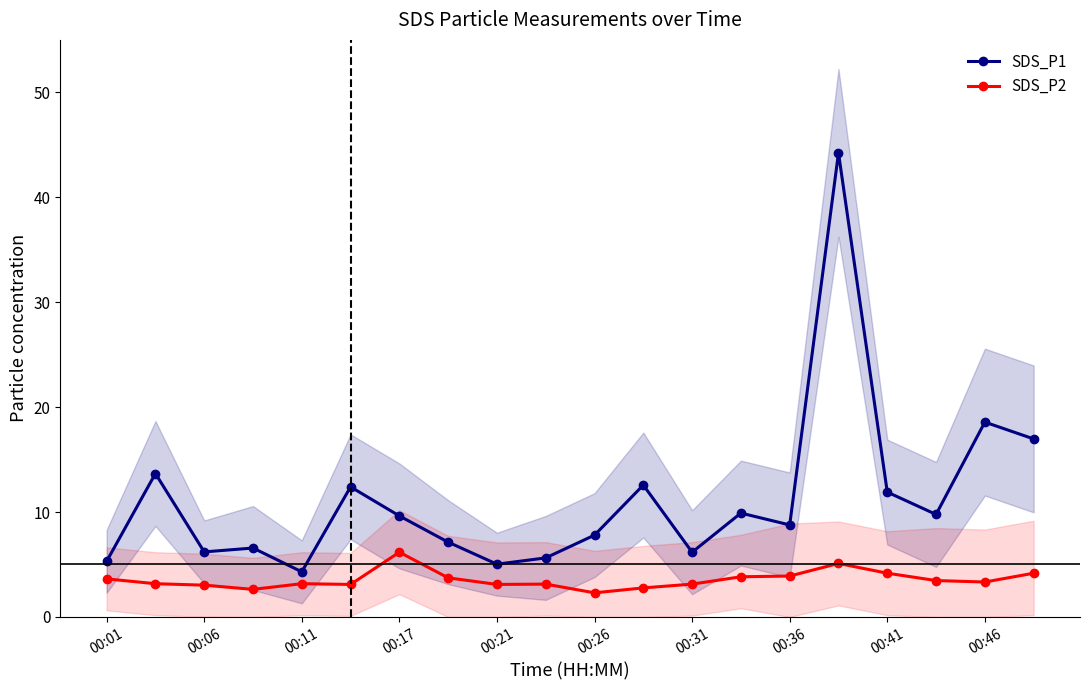

How many lines are shown in the chart?

2